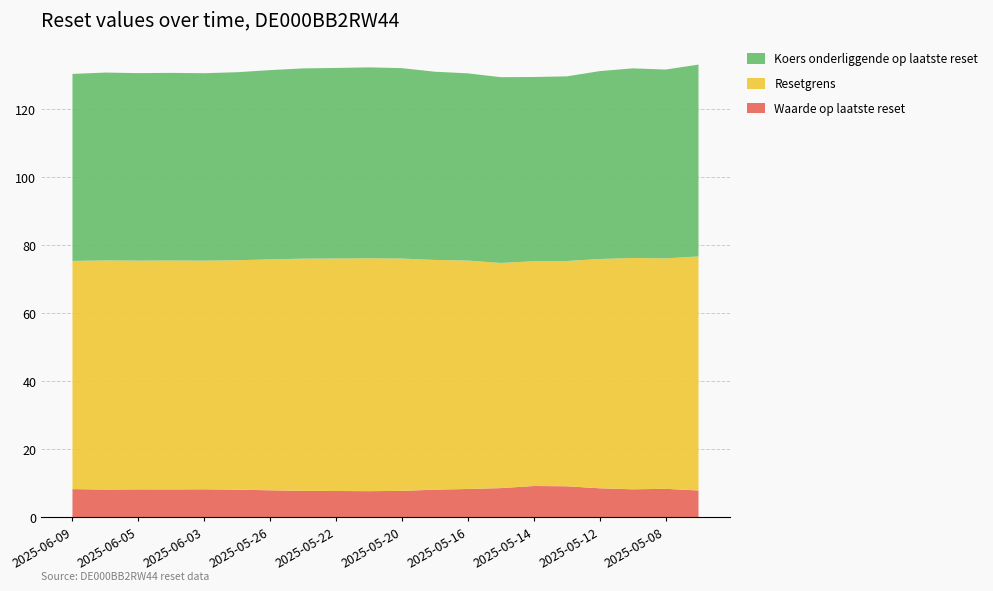

Reading left to right, extract all data points from this chart.

Waarde op laatste reset: 8.3	8.1	8.2	8.2	8.2	8.1	7.9	7.8	7.7	7.7	7.7	8.1	8.3	8.6	9.2	9.1	8.5	8.2	8.3	7.9
Resetgrens: 67.1	67.4	67.3	67.3	67.2	67.5	67.9	68.3	68.4	68.5	68.3	67.5	67.2	66.2	66.1	66.2	67.4	68.0	67.8	68.8
Koers onderliggende op laatste reset: 55.0	55.2	55.1	55.2	55.1	55.3	55.7	56.0	56.0	56.1	56.0	55.4	55.1	54.6	54.2	54.3	55.3	55.8	55.5	56.4